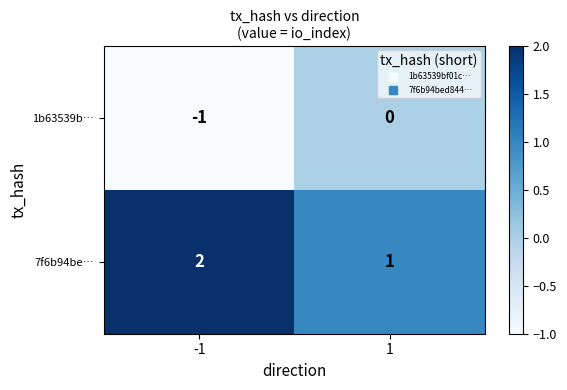

What is the sum of all 7f6b94be… values?

3